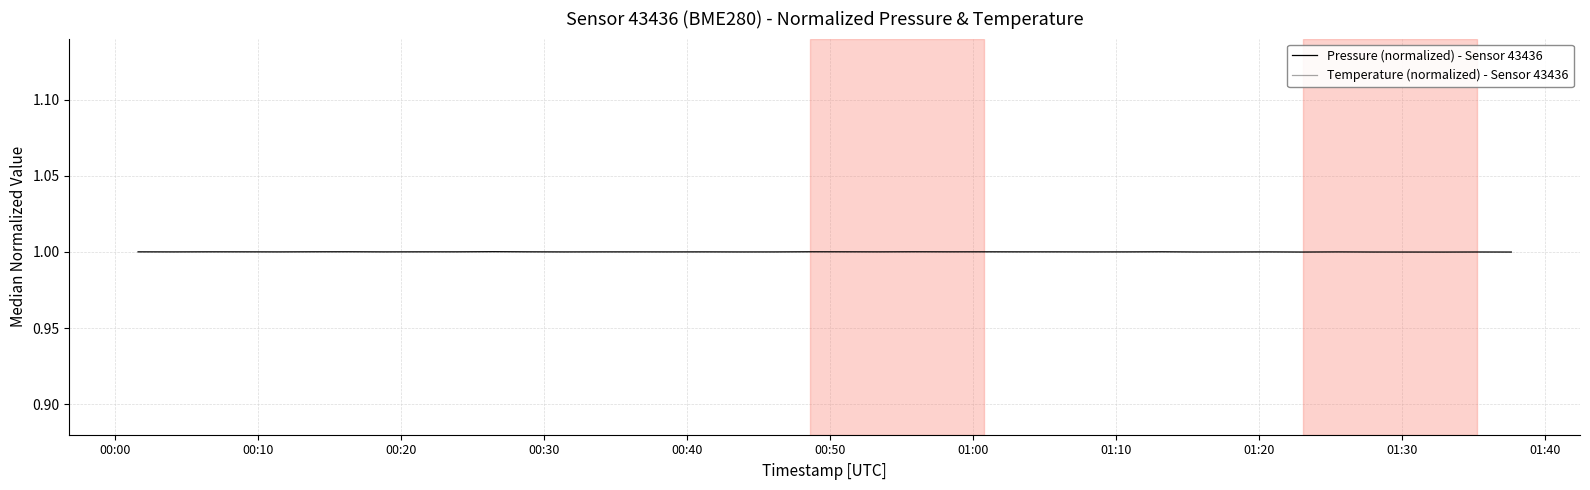

What is the greatest value displayed?

1.0